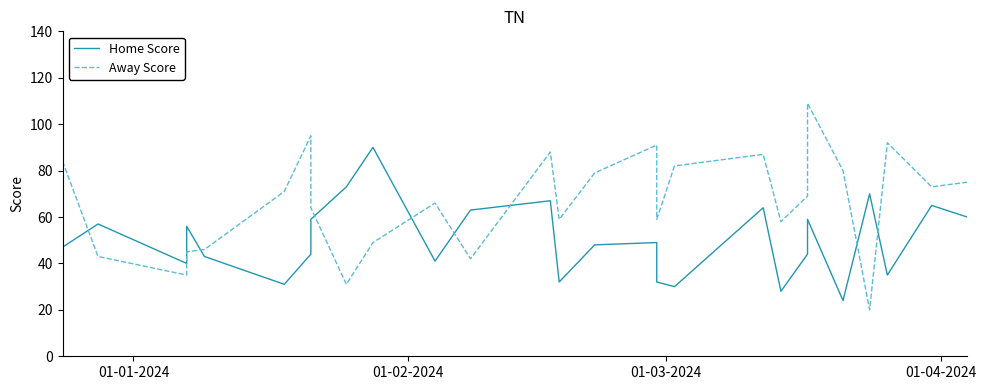

In Home Score, how many points are lower than both neighbors (excluding endpoints)?

8